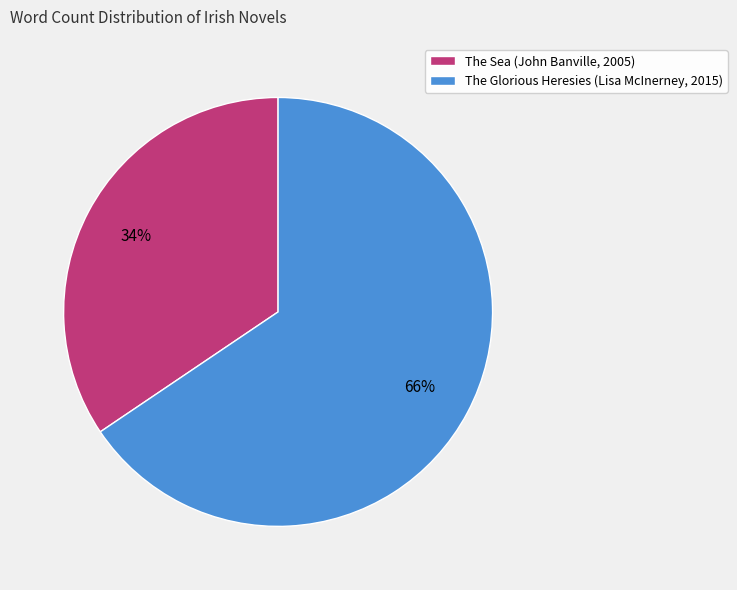

What percentage is the The Sea (John Banville, 2005) slice, to the nearest percent?

34%